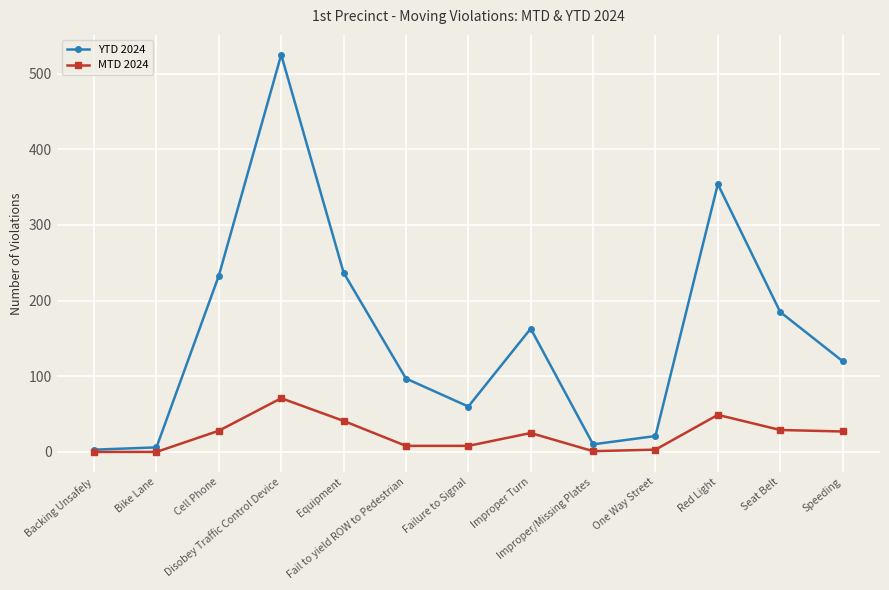

In YTD 2024, how many points are higher than both neighbors (excluding endpoints)?

3